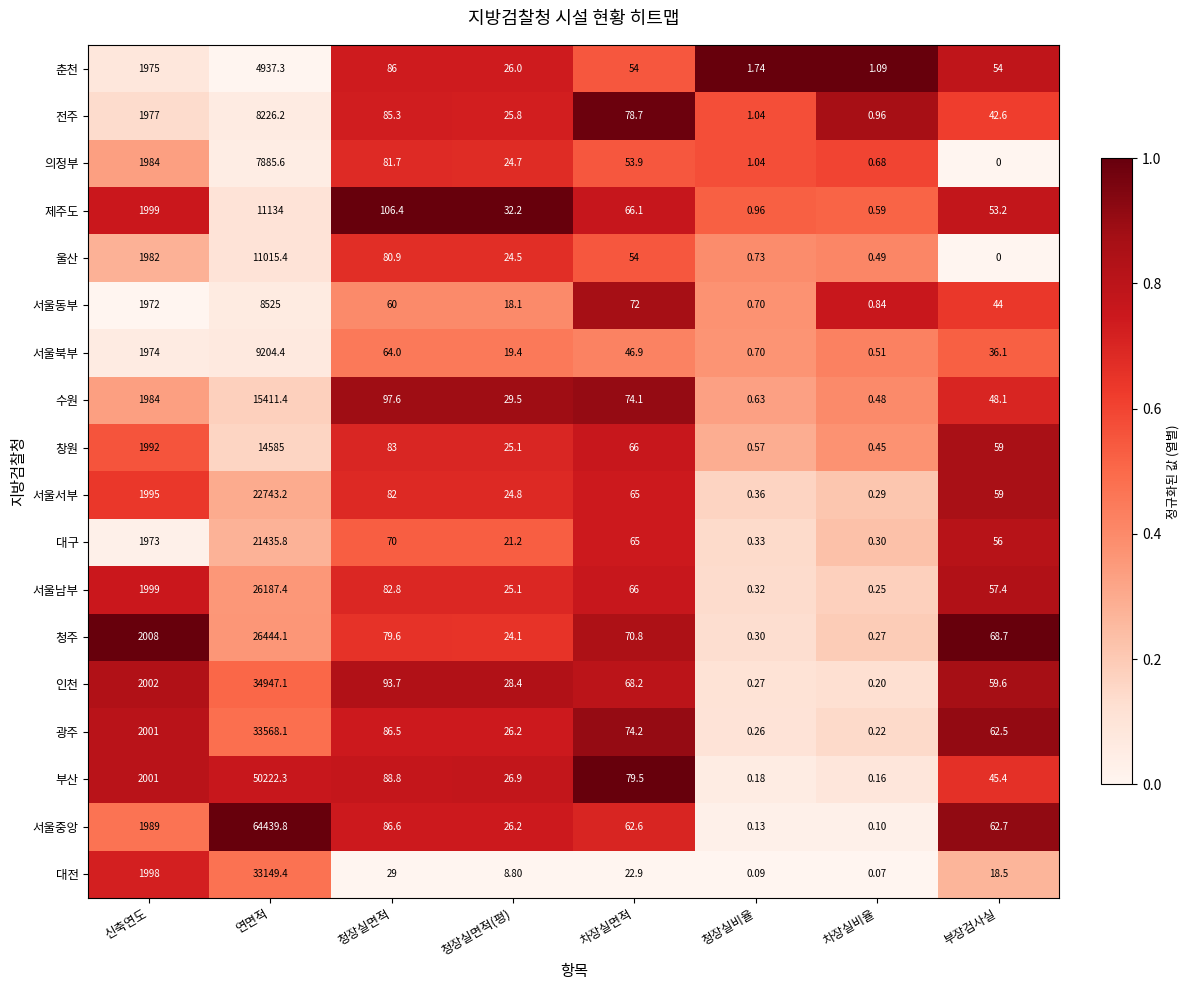

Rank the series by their maximum value, from highest to lowest.

서울중앙, 부산, 인천, 광주, 대전, 청주, 서울남부, 서울서부, 대구, 수원, 창원, 제주도, 울산, 서울북부, 서울동부, 전주, 의정부, 춘천